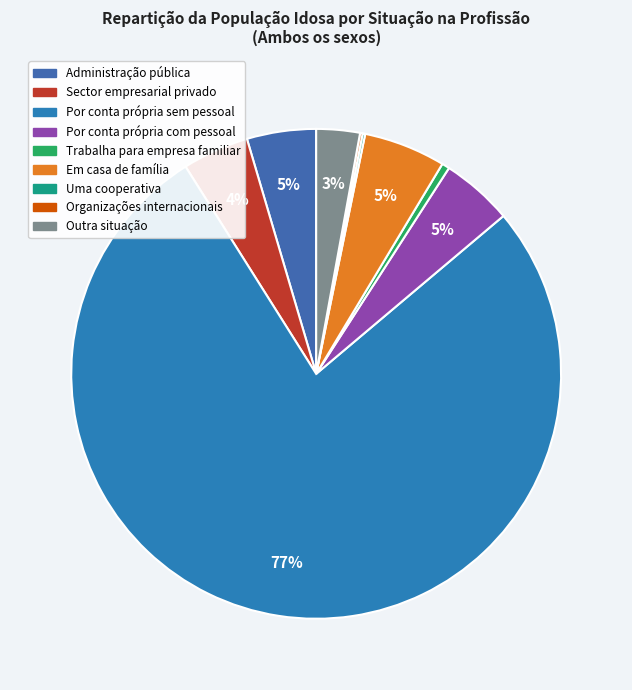

What percentage is NOT represented by Trabalha para empresa familiar?

99.5%